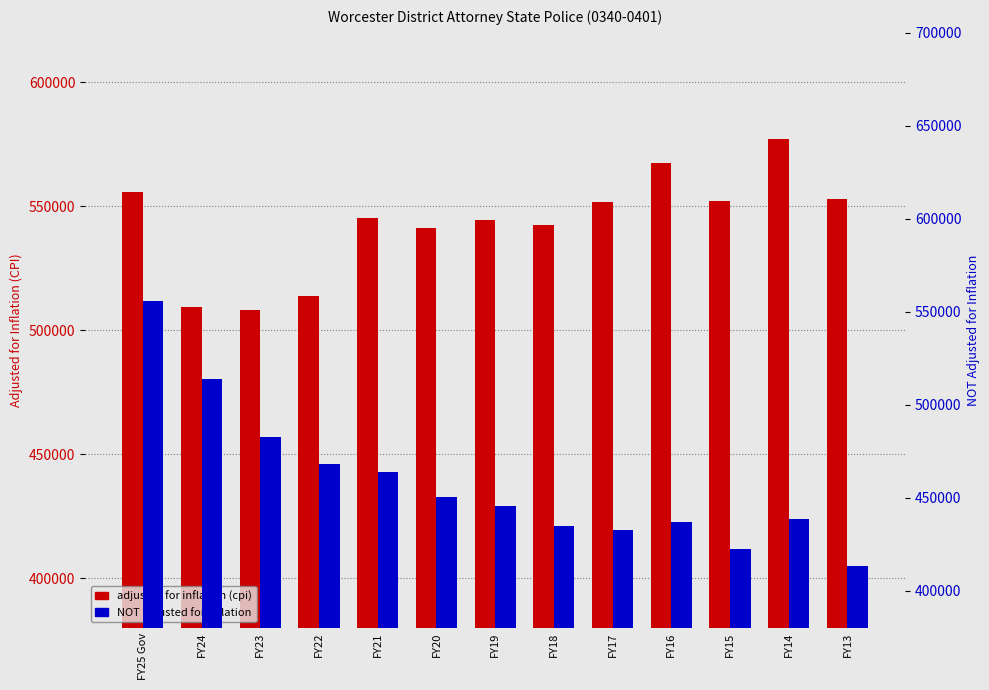

At how many categories does at least one series exceed 560411?

2